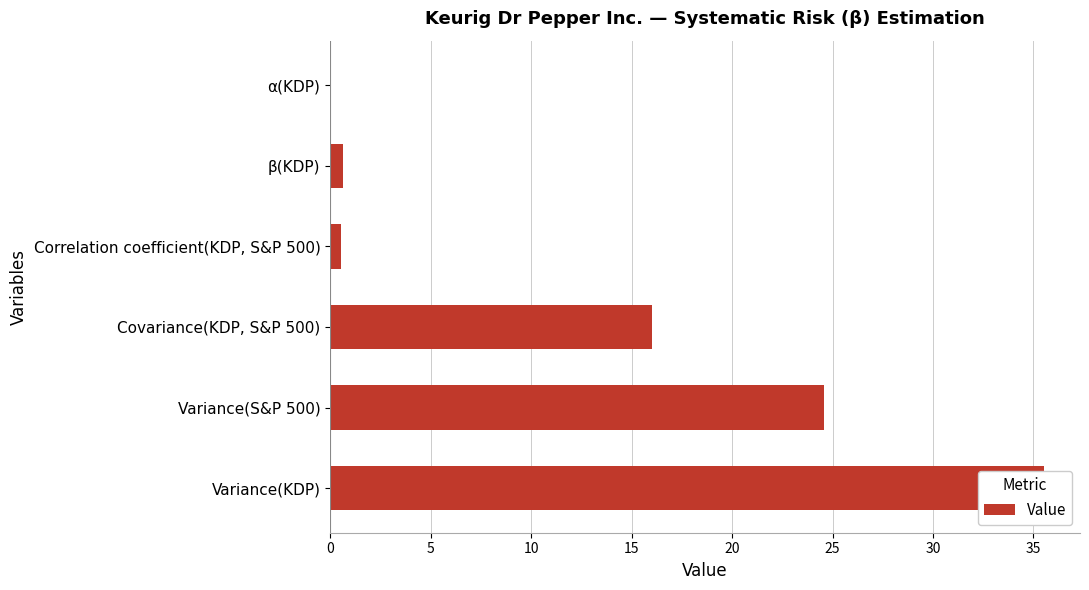

How many data points are above 16?

3